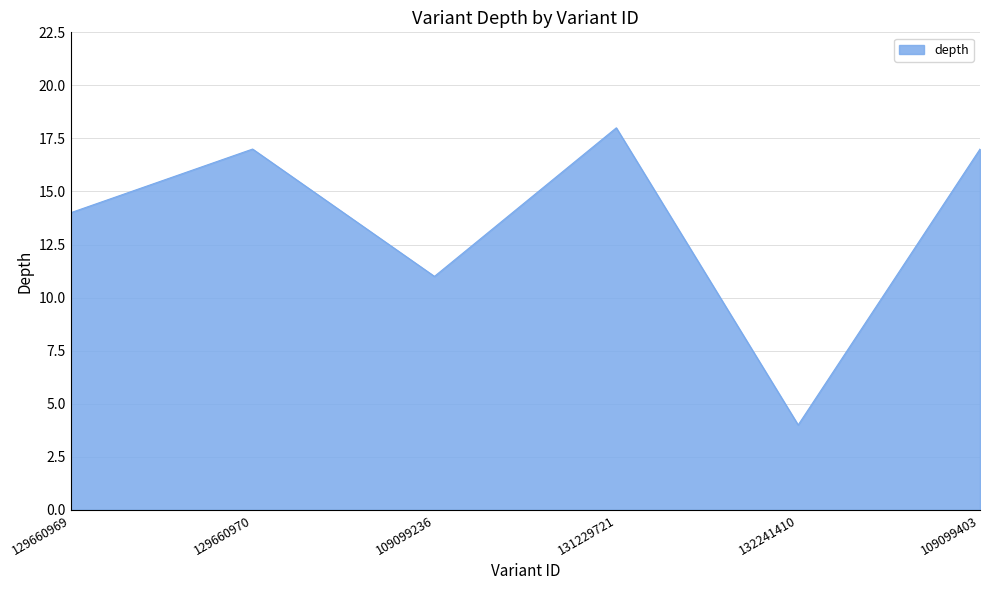

What is the approximate value at 109099236?

11